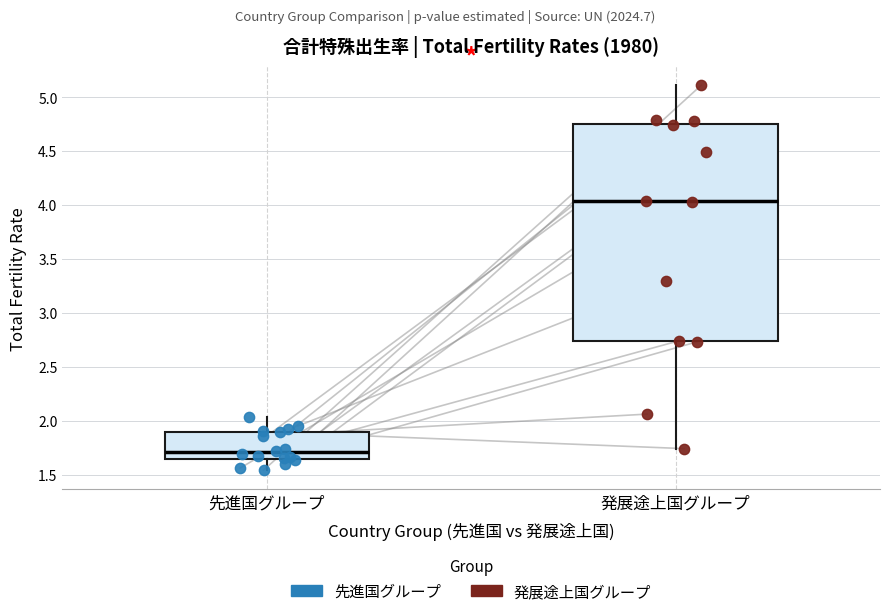

Reading left to right, transcribe this box plot: for each box, give where its median line is, the range the box spans, and where its two whiskers end, as read against the y-axis. The values are not printed on the chart, so give them approximately, as read against the axis.

先進国グループ: median 1.70, box 1.65 to 1.90, whiskers 1.55 to 2.05
発展途上国グループ: median 4.05, box 2.75 to 4.75, whiskers 1.75 to 5.10